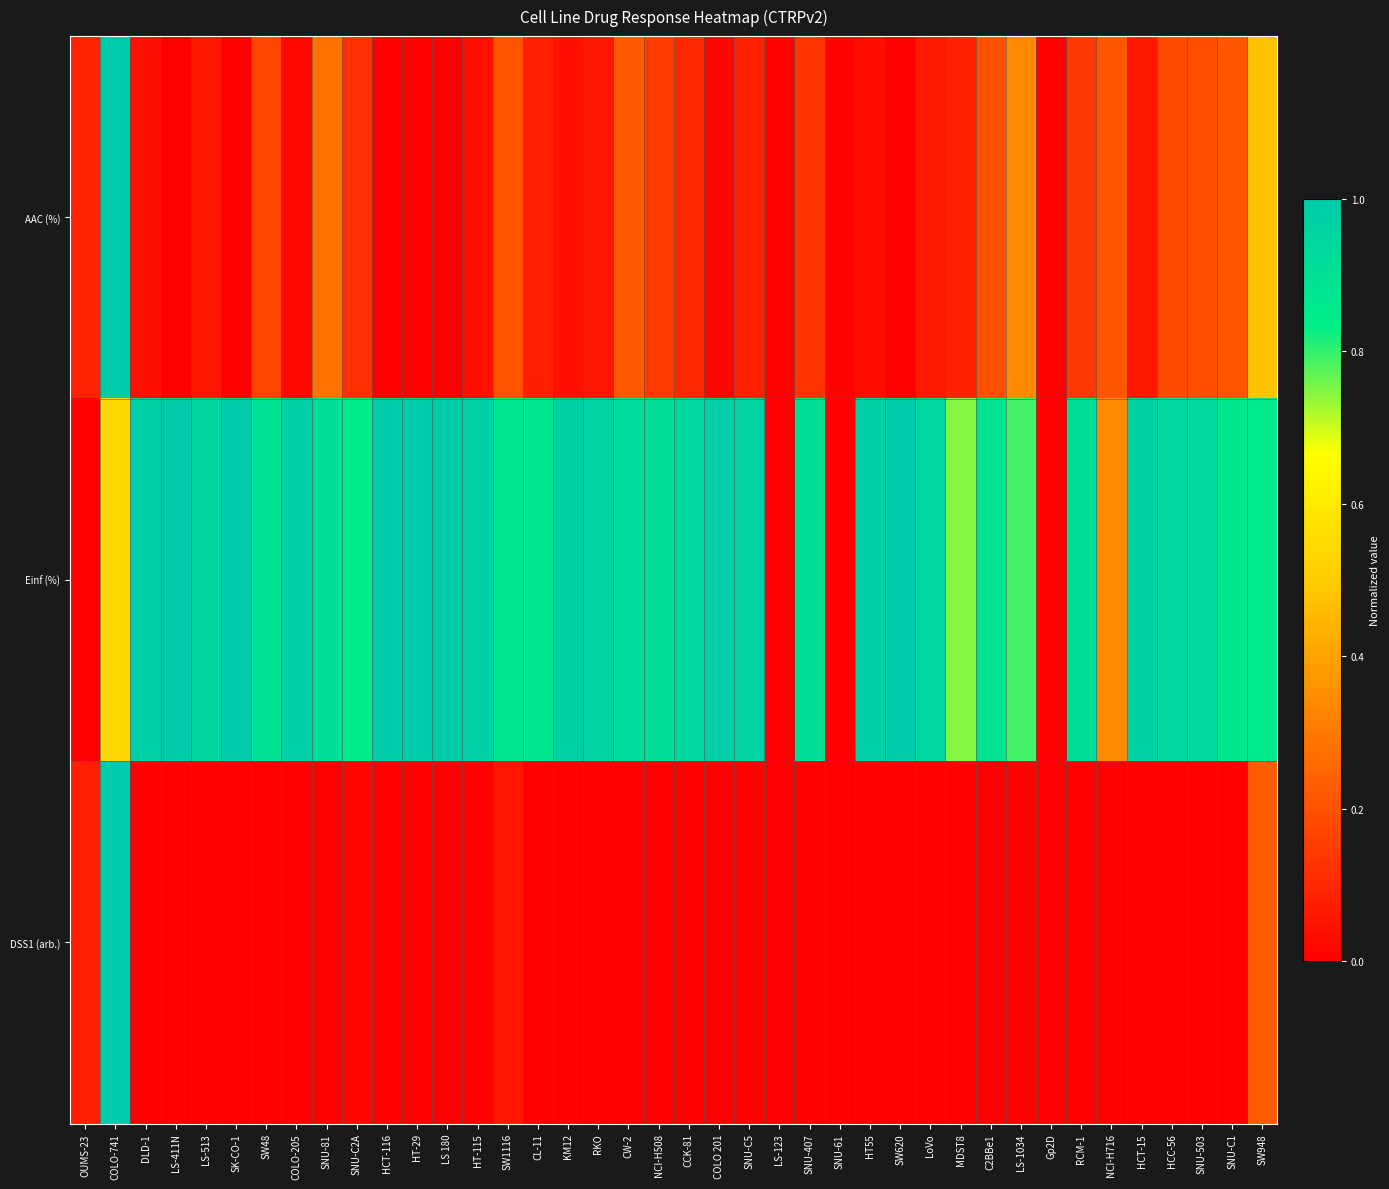

What is the maximum value shown in the chart?

1.0